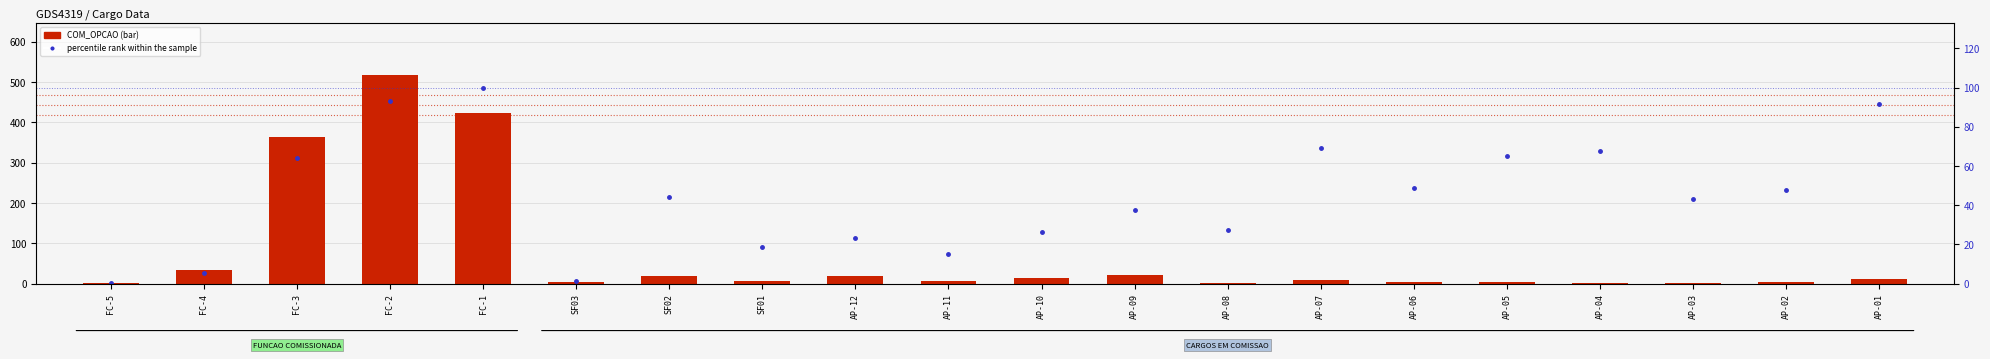

Where is percentile rank within the sample nearest to the value 50?

AP-06